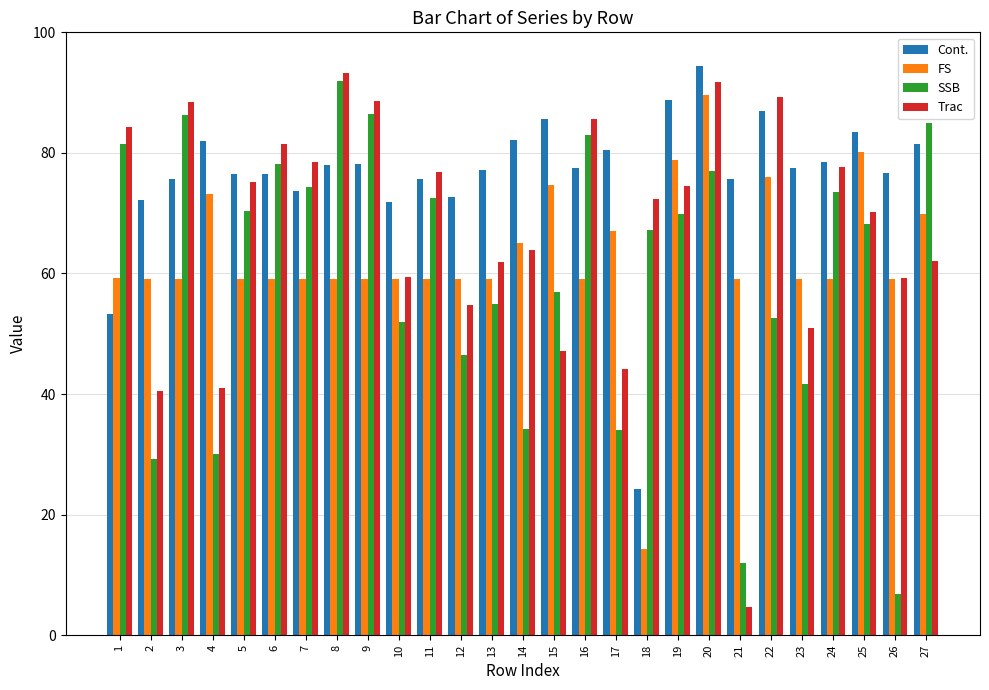

What is the sum of the Trac values at 18 and 8?

165.6